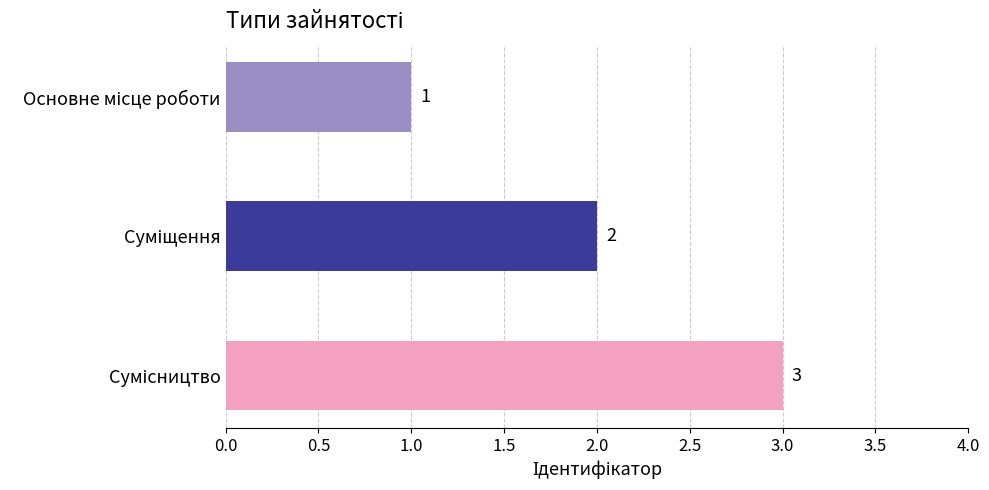

What is the value of the 3rd bar from the top?

3